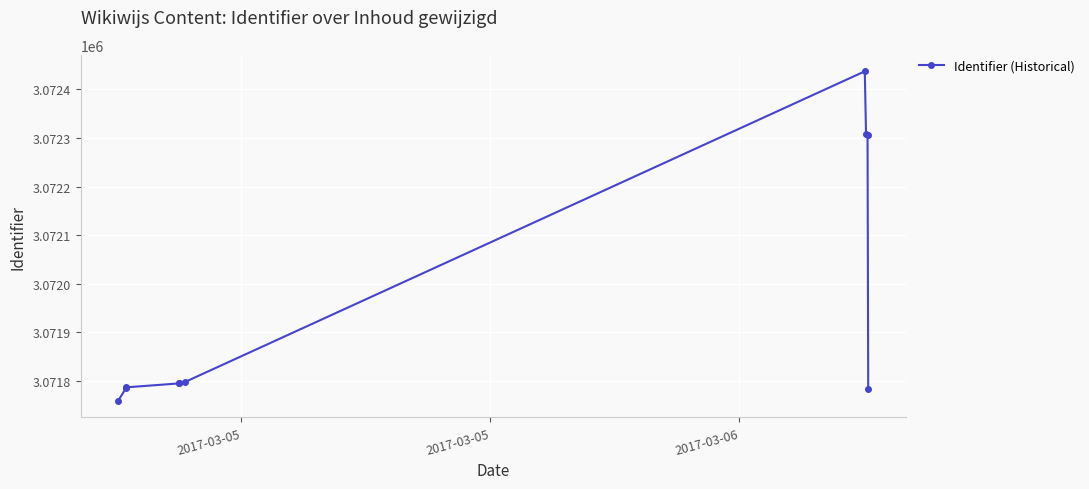

What is the difference between the second highest and minimum values?

550